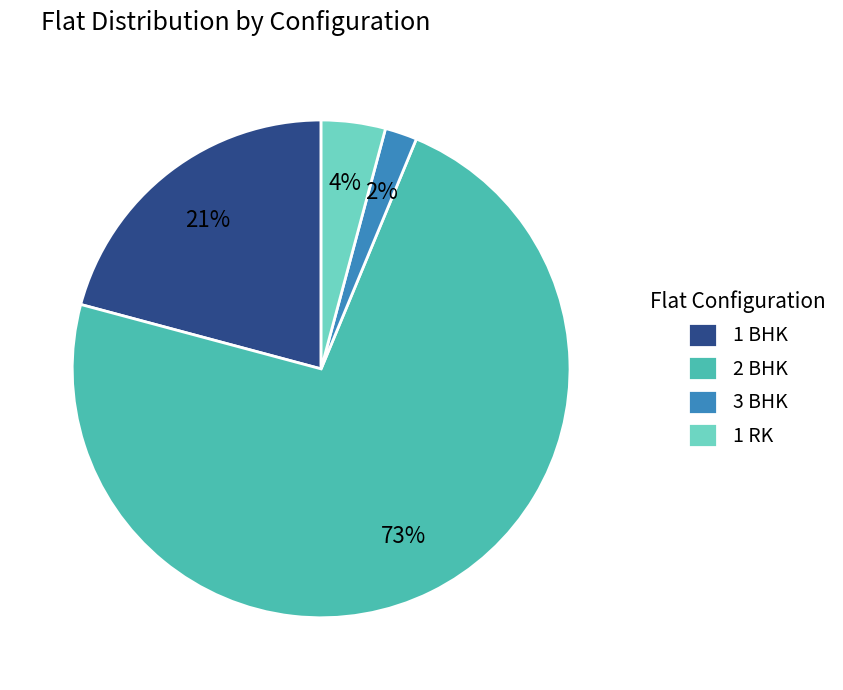

To the nearest percent, what is the difference between the largest and smallest slice percentages?

71%